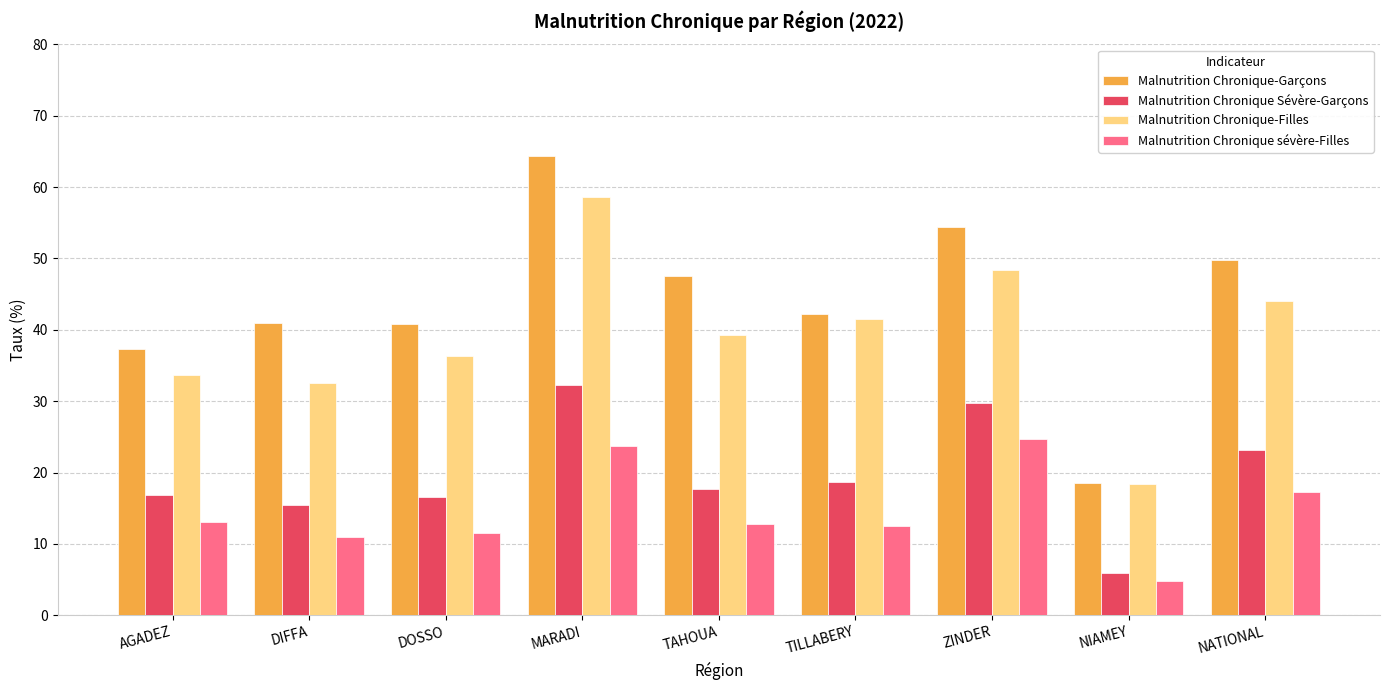

At which label does Malnutrition Chronique Sévère-Garçons reach its peak?

MARADI